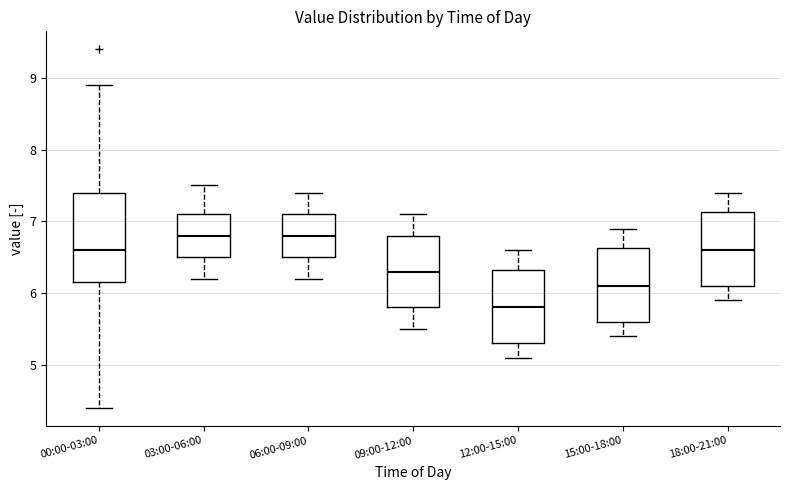

Where is the lower edge of the box for 18:00-21:00 on the y-axis? The values are not printed on the chart, so give them approximately, as read against the axis.

6.1